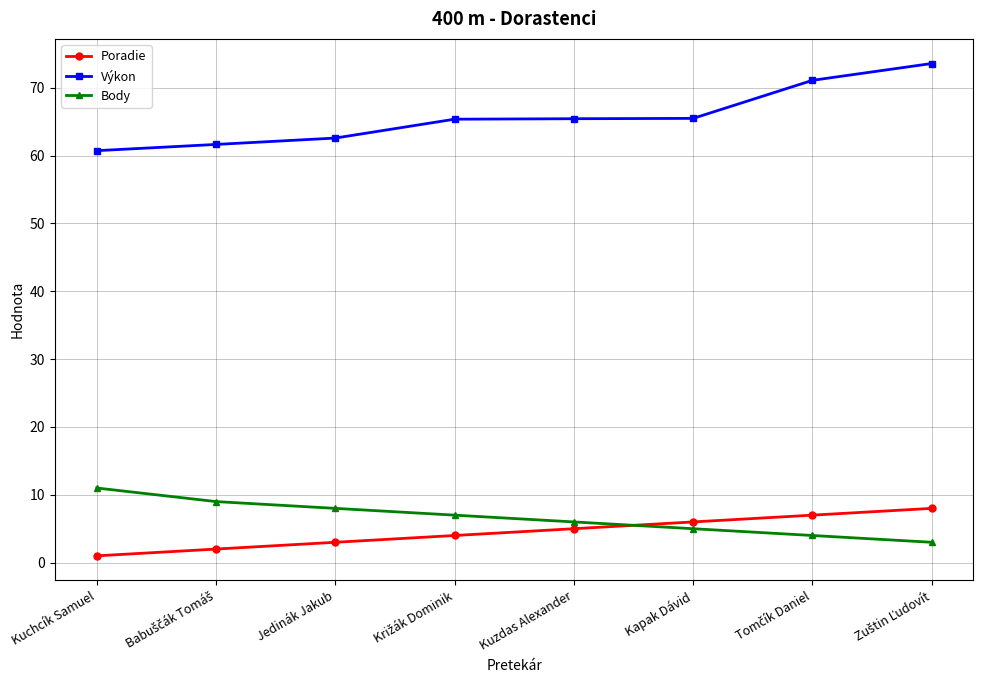

What is the label of the 6th point from the right?

Jedinák Jakub